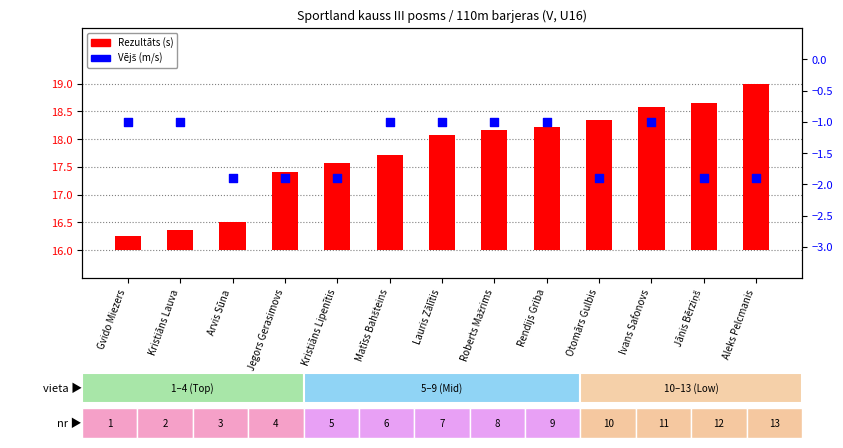

Which series has the largest total across all categories?

Rezultāts